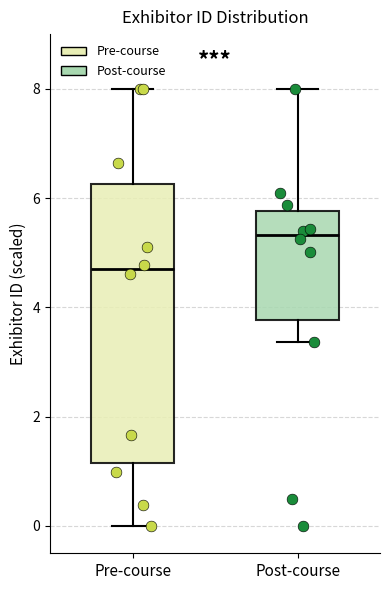

Where is the lower edge of the box for Post-course on the y-axis? The values are not printed on the chart, so give them approximately, as read against the axis.

3.8